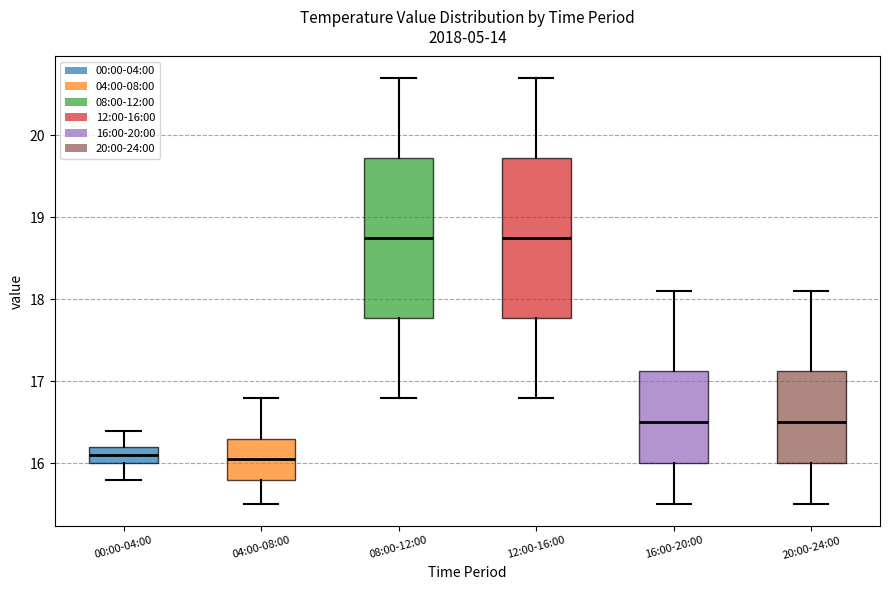

Reading left to right, read every box against the y-axis: the position of its median line, the range the box covers, and the ends of its whiskers. The values are not printed on the chart, so give them approximately, as read against the axis.

00:00-04:00: median 16.1, box 16.0 to 16.2, whiskers 15.8 to 16.4
04:00-08:00: median 16.1, box 15.8 to 16.3, whiskers 15.5 to 16.8
08:00-12:00: median 18.8, box 17.8 to 19.7, whiskers 16.8 to 20.7
12:00-16:00: median 18.8, box 17.8 to 19.7, whiskers 16.8 to 20.7
16:00-20:00: median 16.5, box 16.0 to 17.1, whiskers 15.5 to 18.1
20:00-24:00: median 16.5, box 16.0 to 17.1, whiskers 15.5 to 18.1